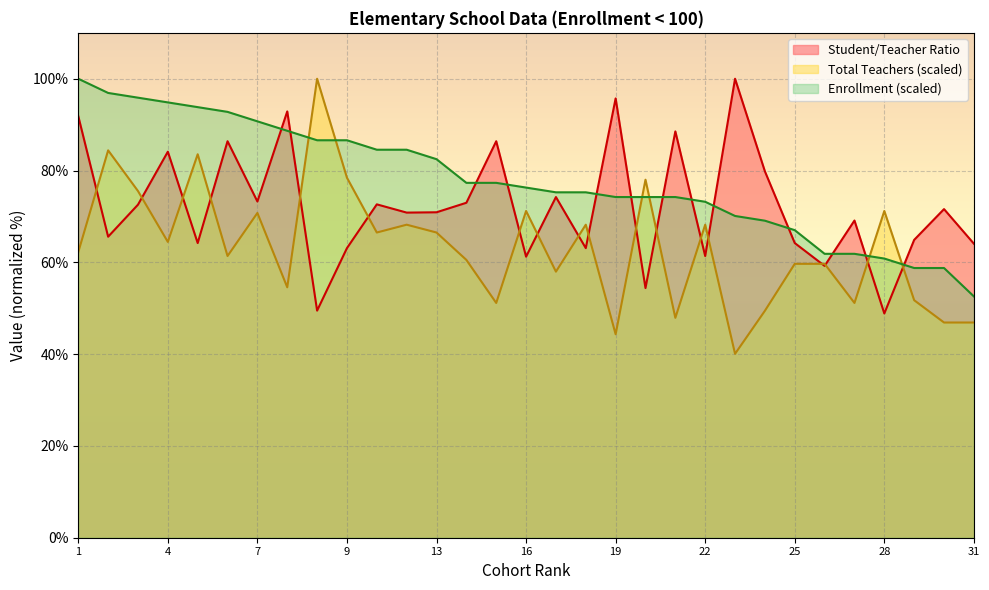

Count the number of data series in this chart.

3